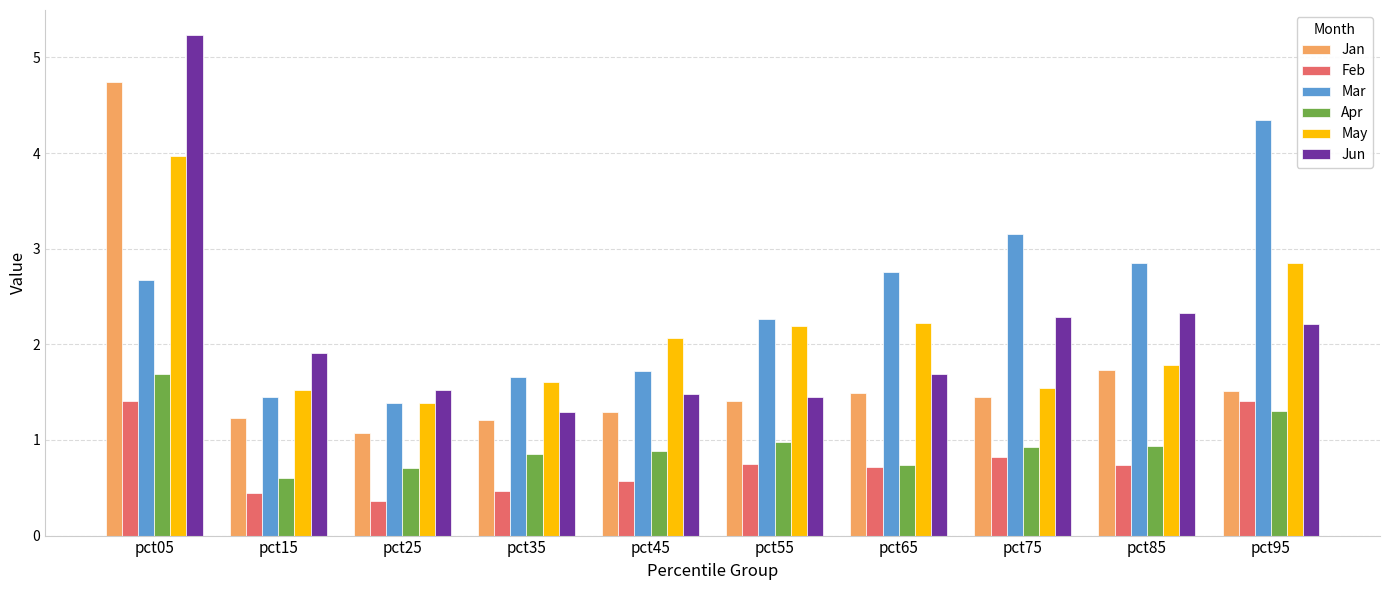

What is the sum of the Apr values at pct15 and pct55?

1.6